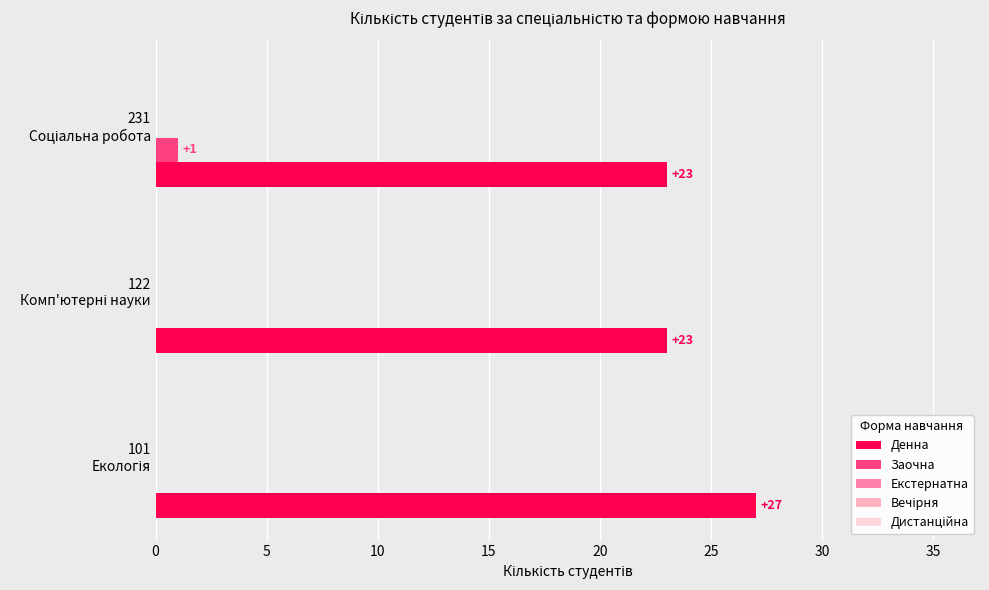

What is the sum of all Денна values?

73